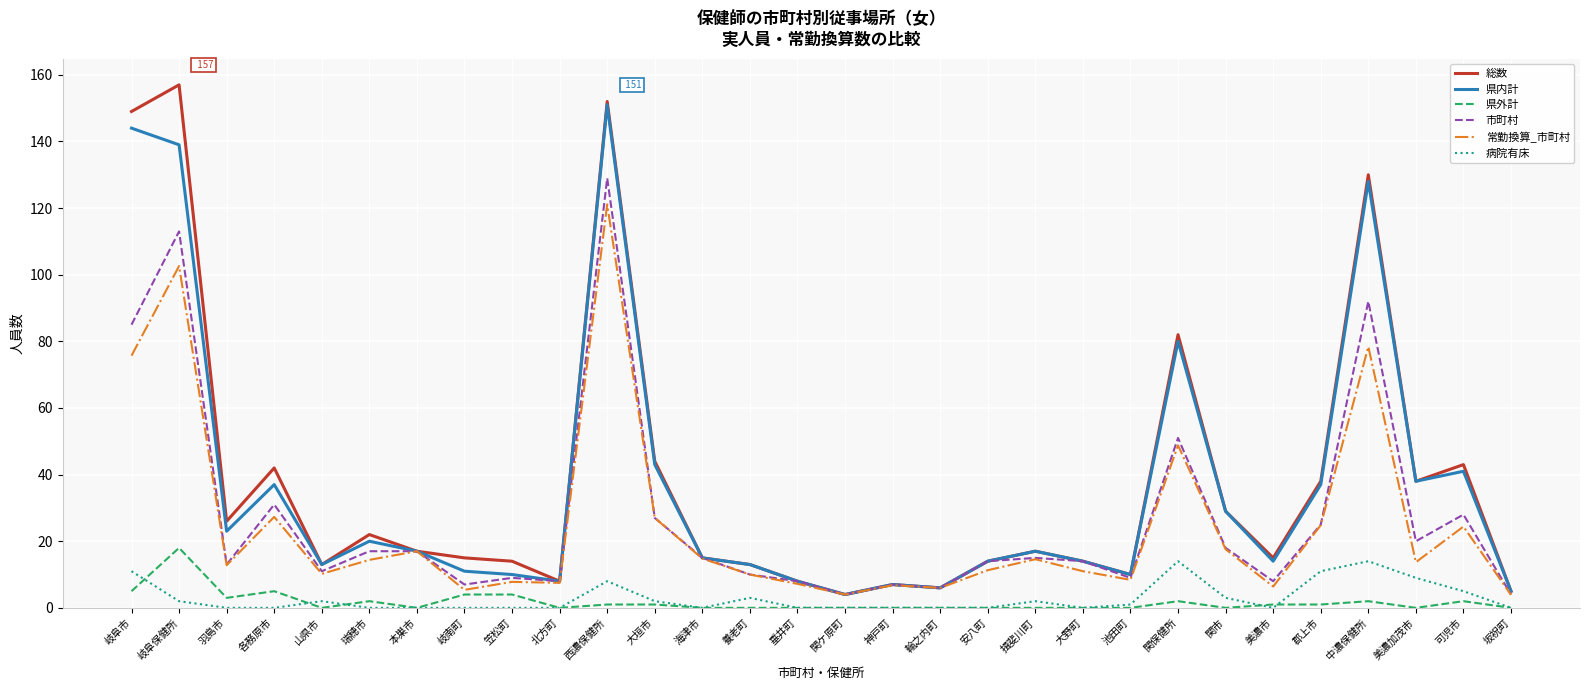

At which label does 総数 reach its peak?

岐阜保健所